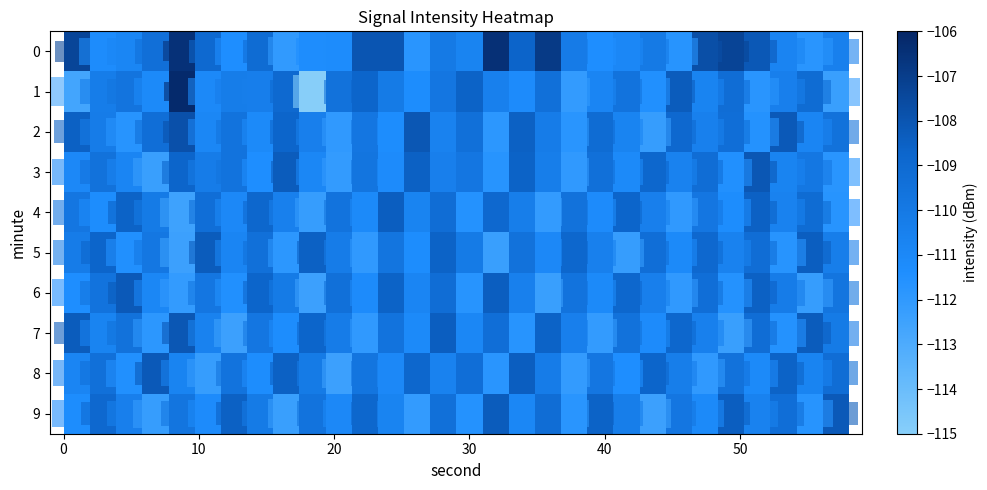

What is the smallest value displayed?

-115.2